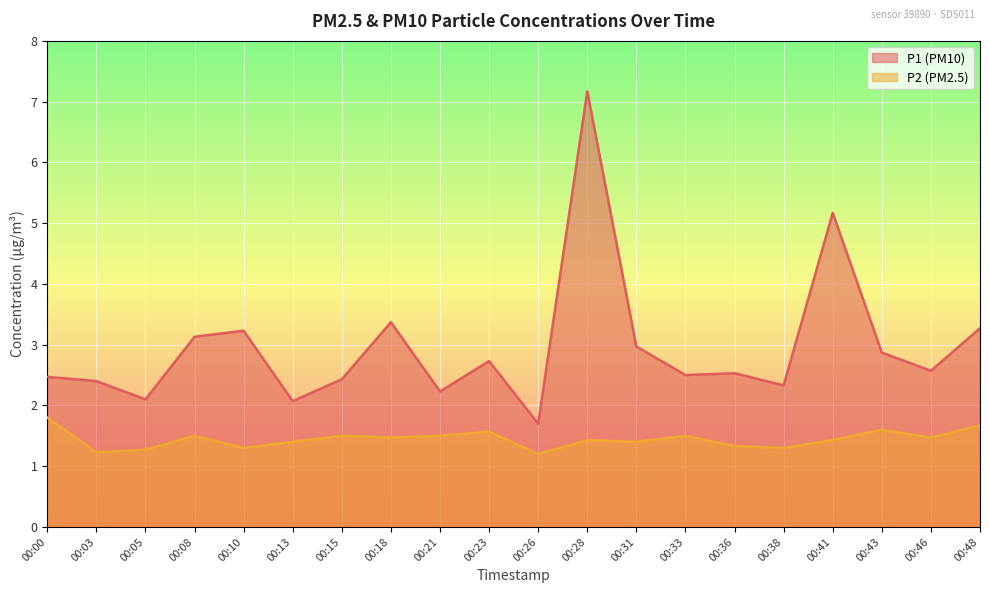

In P1, how many points are lower than both neighbors (excluding endpoints)?

7